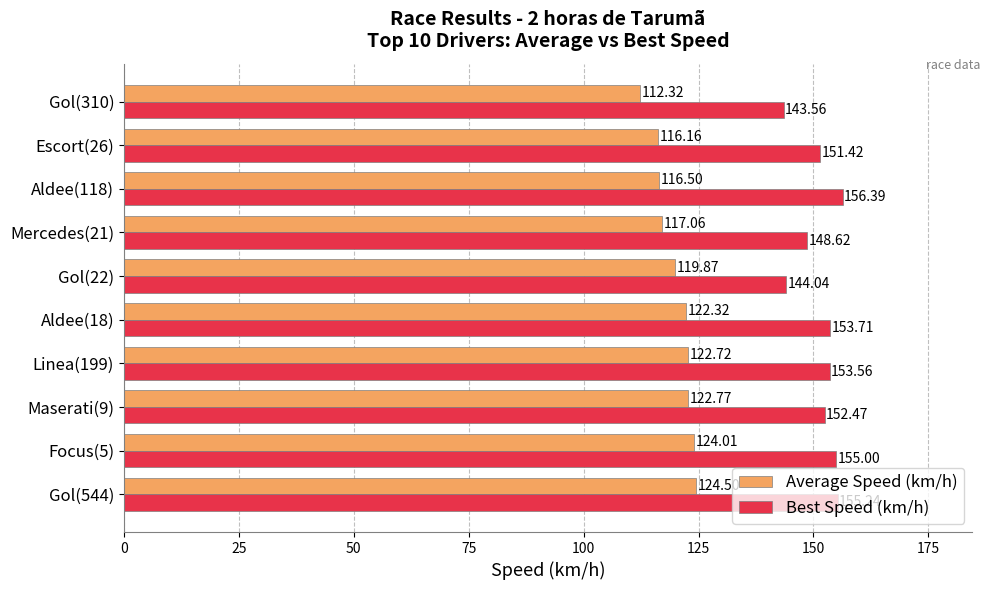

At how many categories does at least one series exceed 115?

10